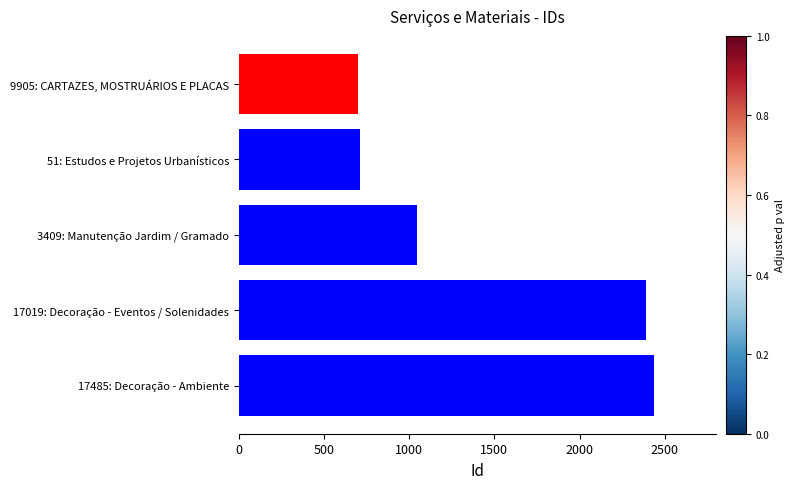

What is the difference between the second highest and second lowest values?

1680